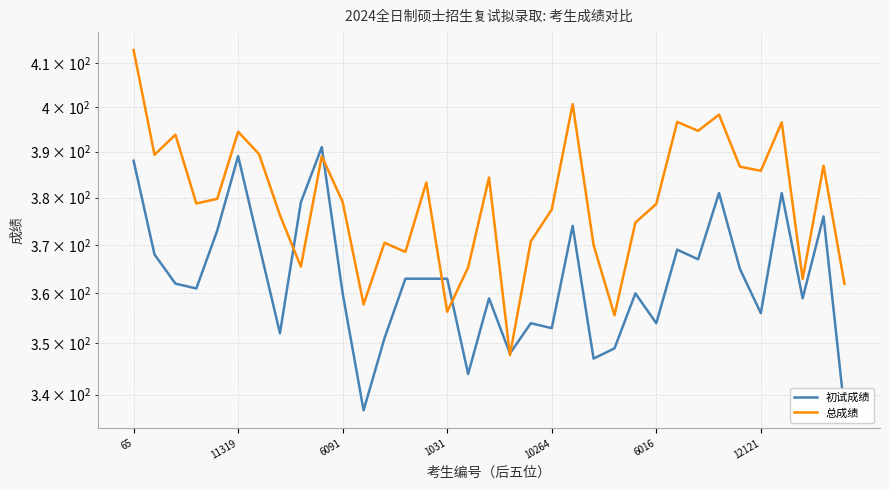

At which category is the sum across all series the highest?

65